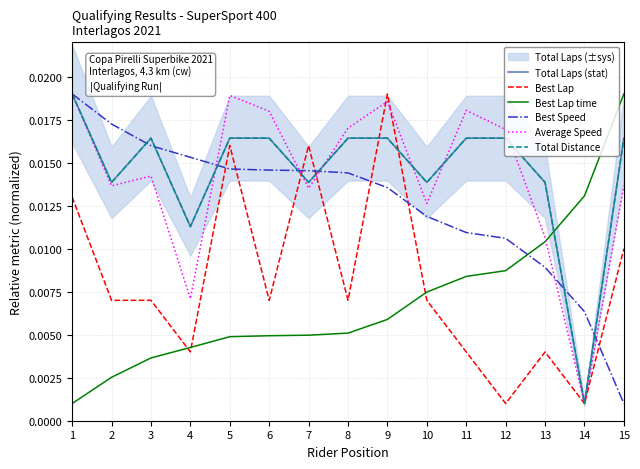

The Best Lap series shows 0.0 at 1. True or false?

True